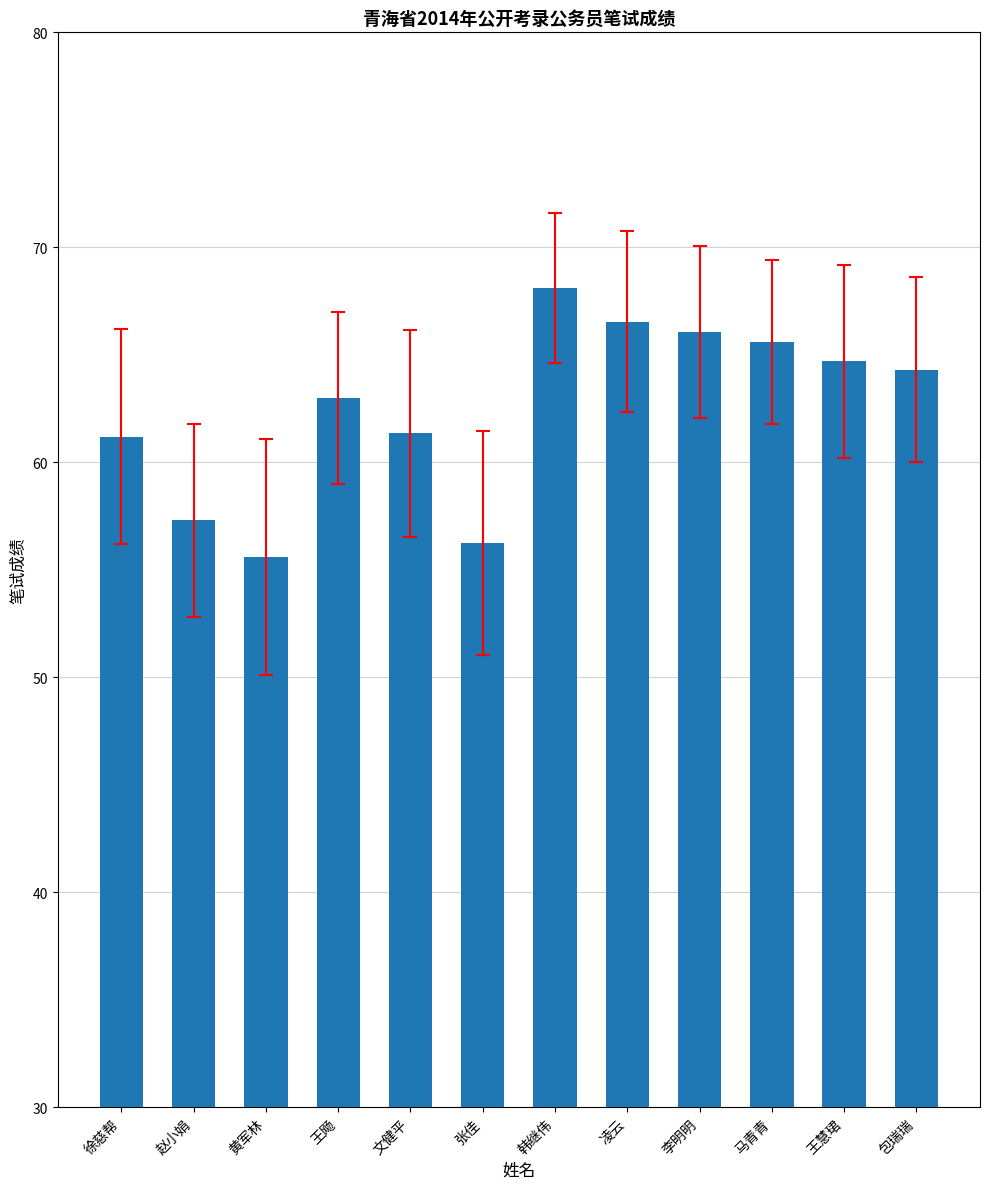

What is the average value?

62.5